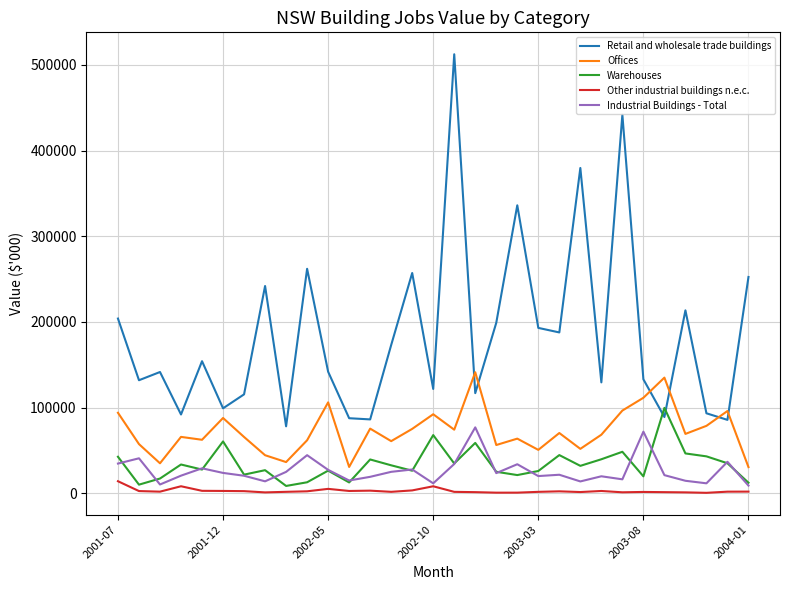

What is the maximum value shown in the chart?

512518